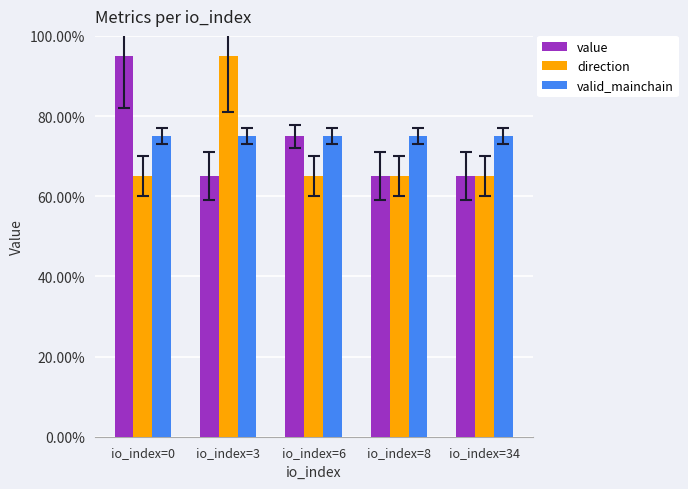

Which category has the highest value in the direction series?

io_index=3